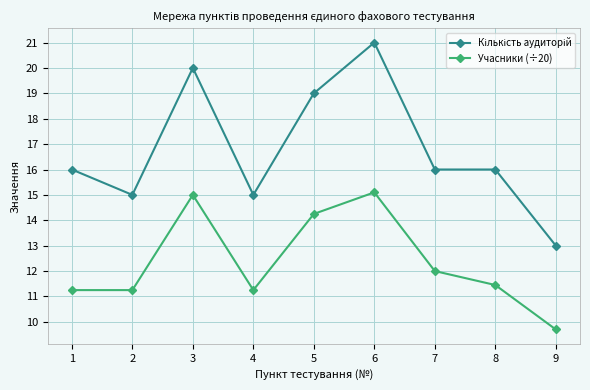

What is the total value across all series at 3?

35.0